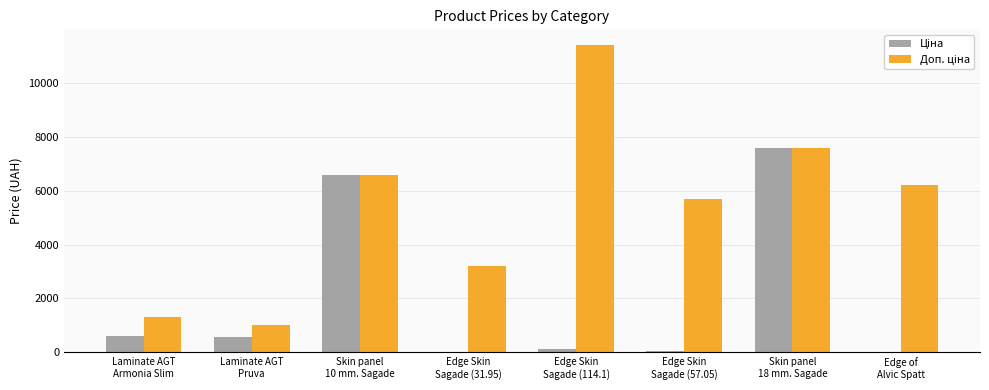

What is the total value across all series at Skin panel
10 mm. Sagade?

13137.5